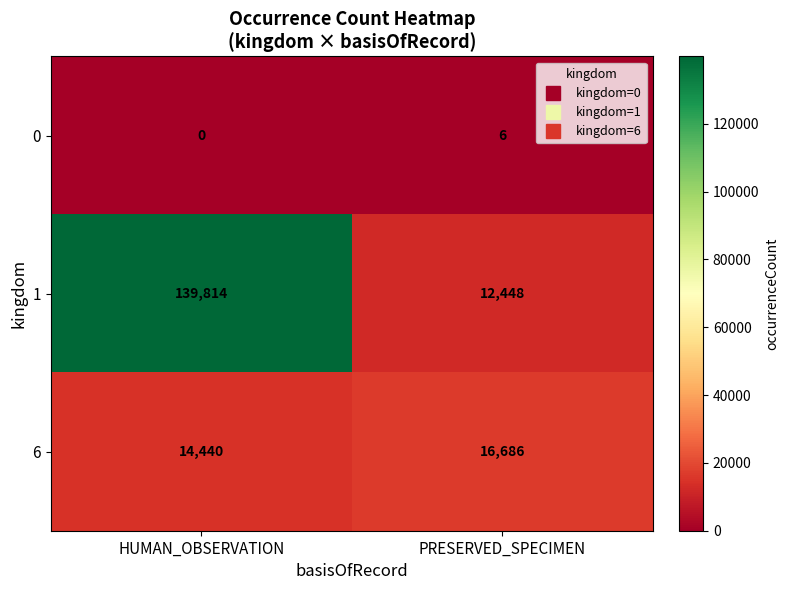

Rank the series at PRESERVED_SPECIMEN from highest to lowest value.

6, 1, 0